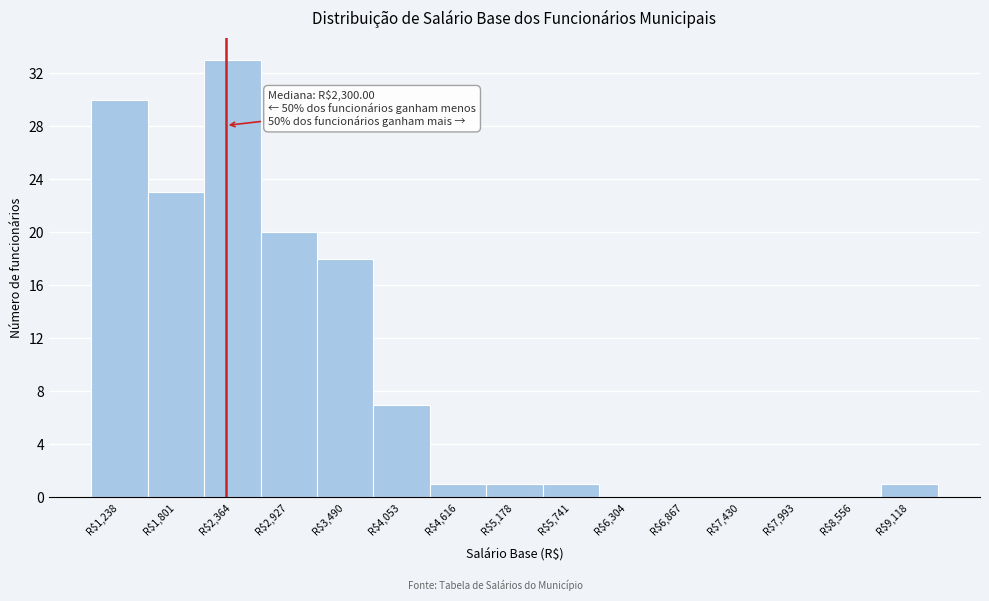

Which range on the x-axis has the tallest bar?

2100 to 2600